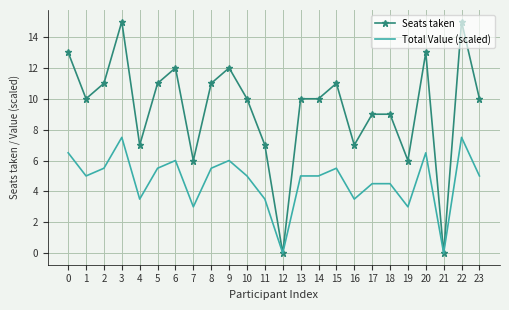

What is the greatest value displayed?

15.0